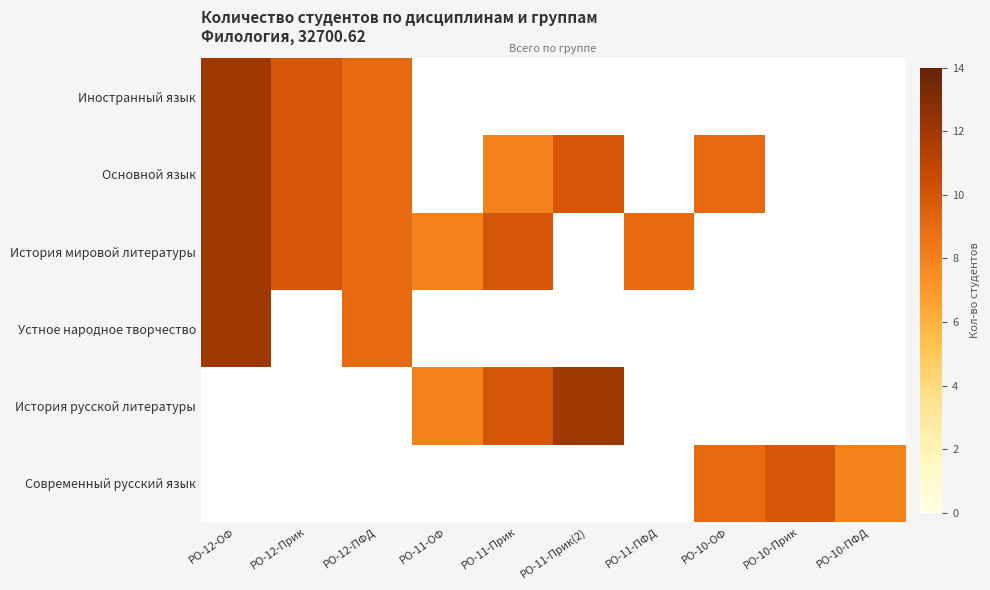

List the labels in order of Современный русский язык value, largest first.

РО-10-Прик, РО-10-ОФ, РО-10-ПФД, РО-12-ОФ, РО-12-Прик, РО-12-ПФД, РО-11-ОФ, РО-11-Прик, РО-11-Прик(2), РО-11-ПФД